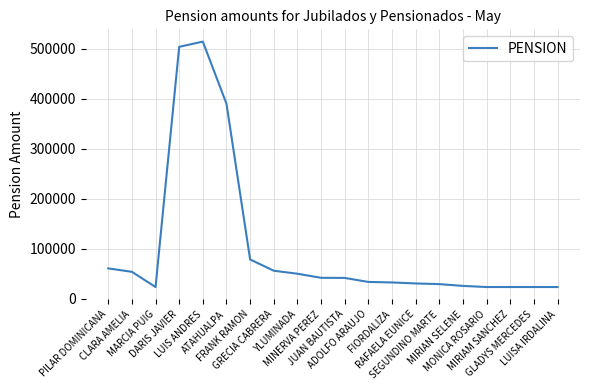

Where does the data first go above 41830?

PILAR DOMINICANA